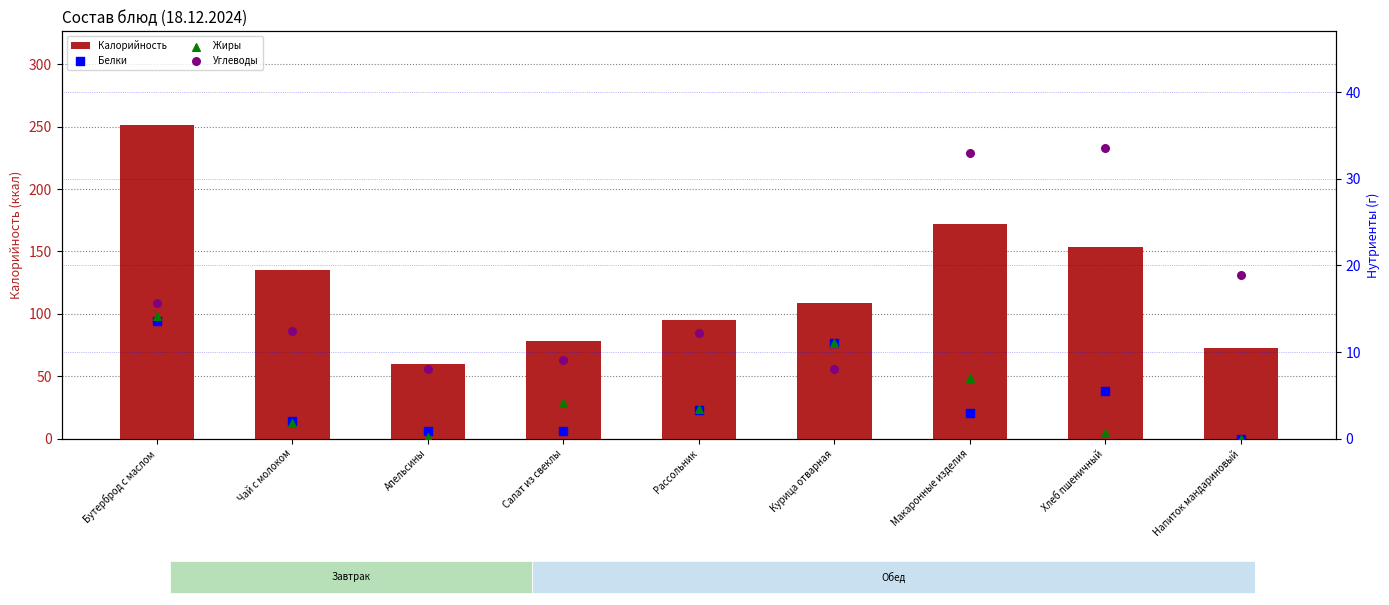

Which series has the largest total across all categories?

Калорийность